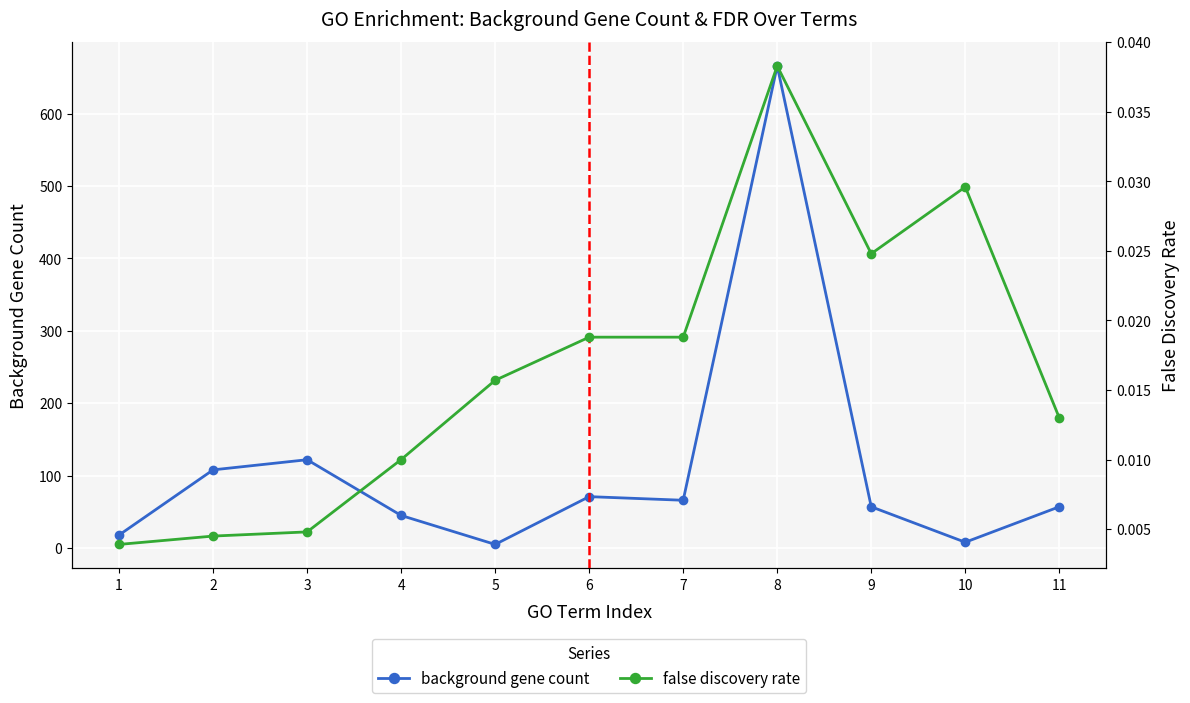

Reading right to left, list all the values displayed in this chart.

background gene count: 11=57.0	10=8.0	9=57.0	8=666.0	7=66.0	6=71.0	5=5.0	4=45.0	3=122.0	2=108.0	1=18.0
false discovery rate: 11=0.0	10=0.0	9=0.0	8=0.0	7=0.0	6=0.0	5=0.0	4=0.0	3=0.0	2=0.0	1=0.0